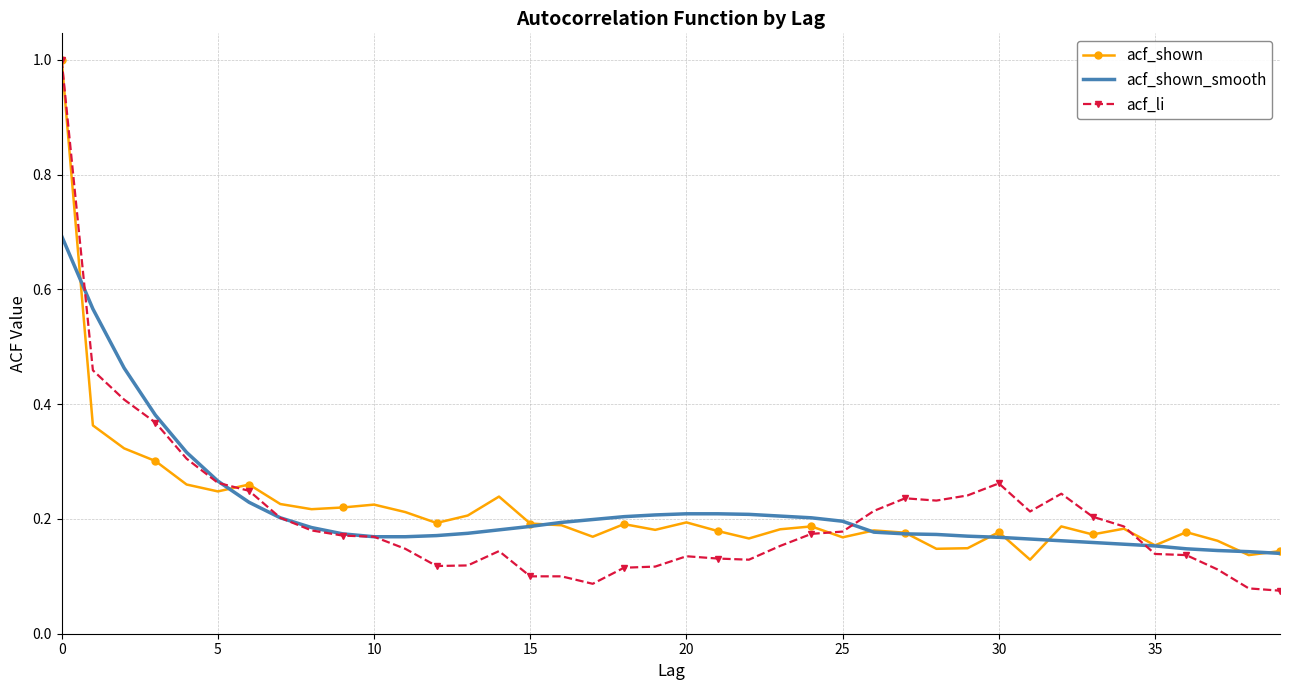

Which series has the largest range (max minus min)?

acf_li